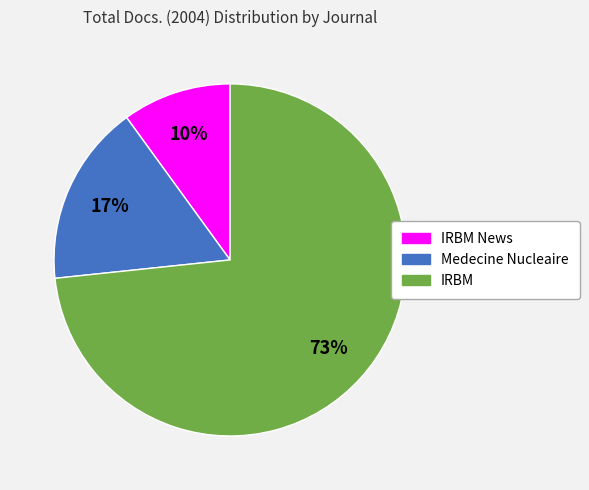

Does any single category account for the majority?

Yes